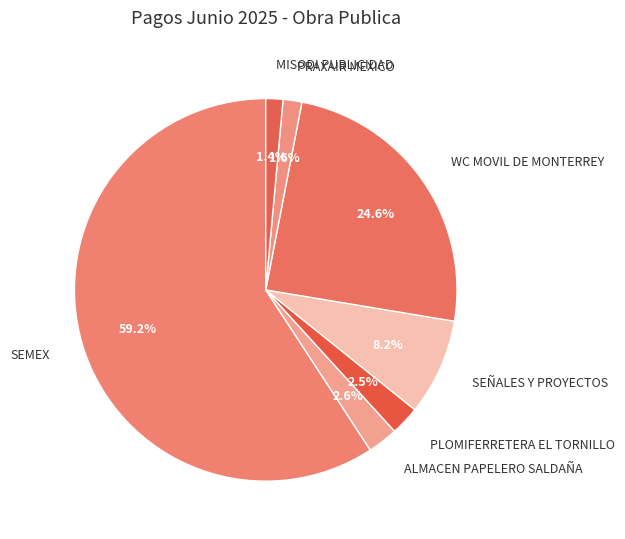

Does SEMEX account for over 50% of the chart?

Yes